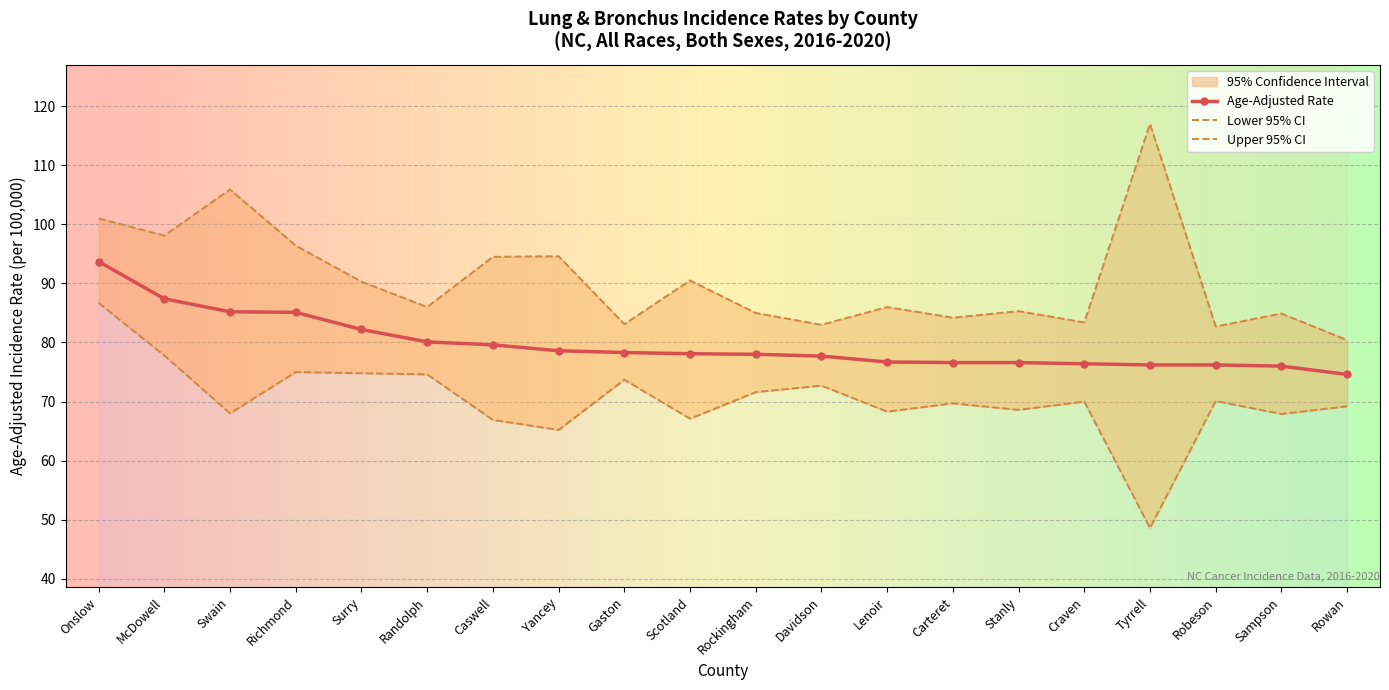

How many categories are shown in the chart?

20